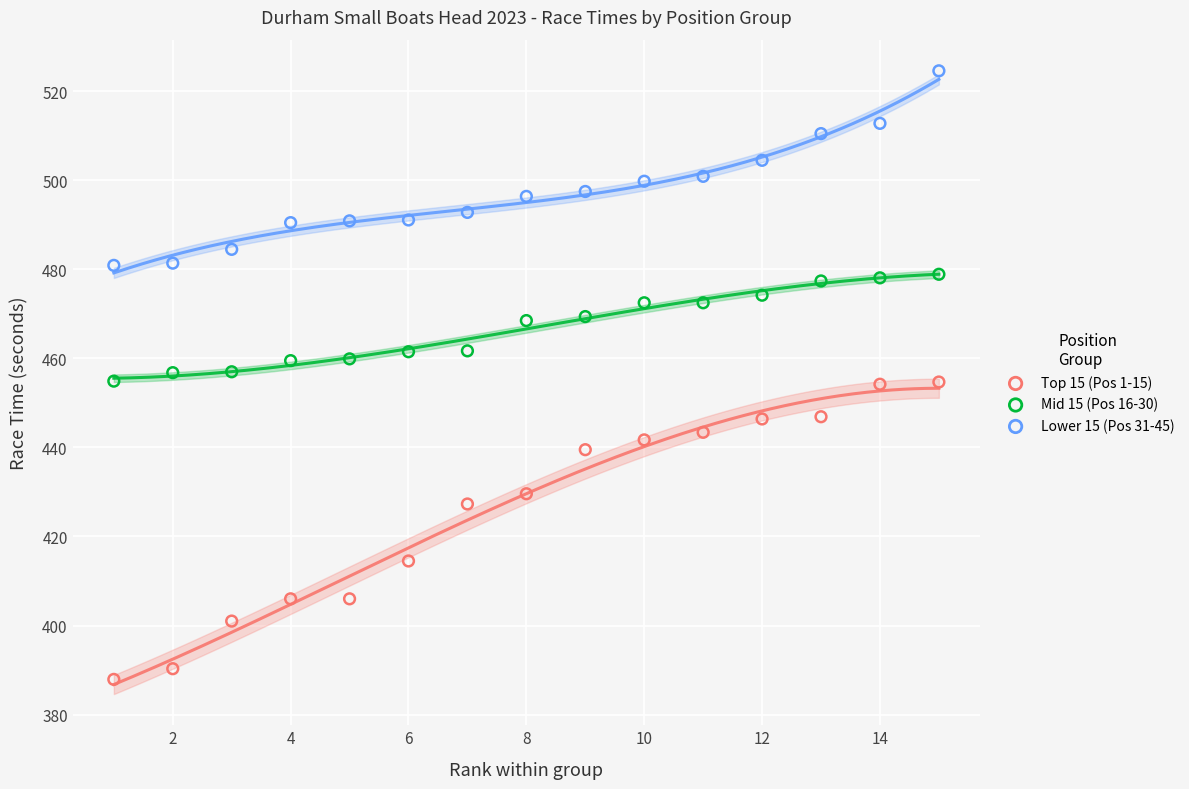

What is the total value across all series at 8?

1394.5